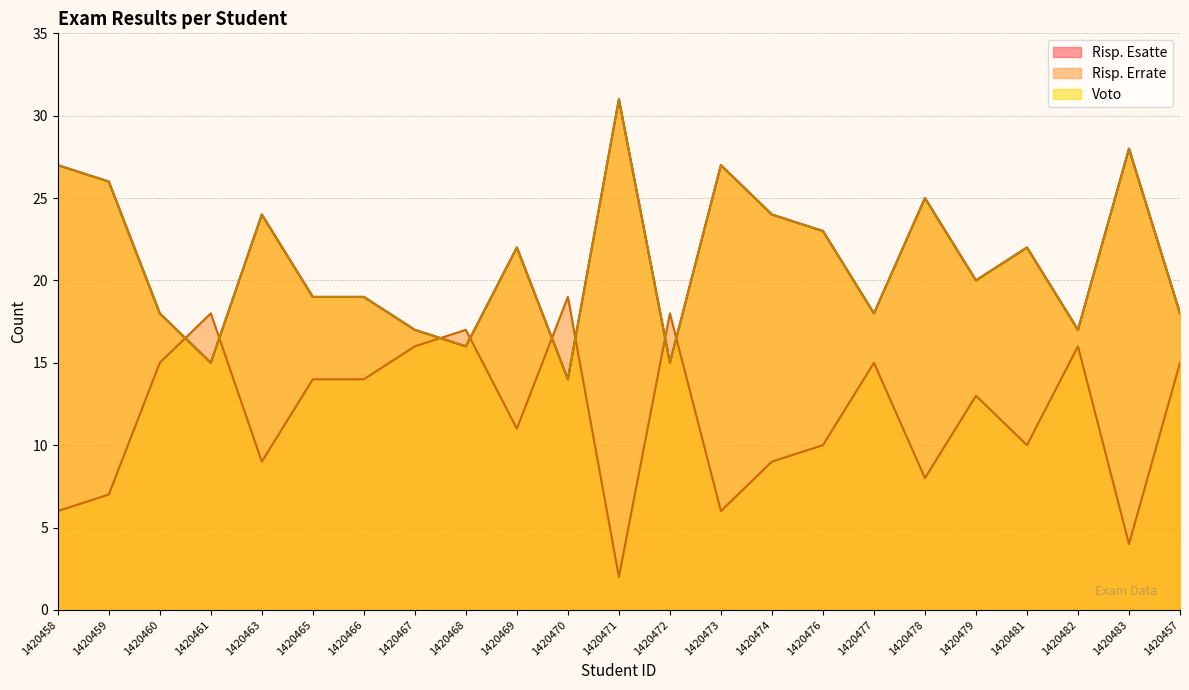

What is the label of the 1st point from the left?

1420458